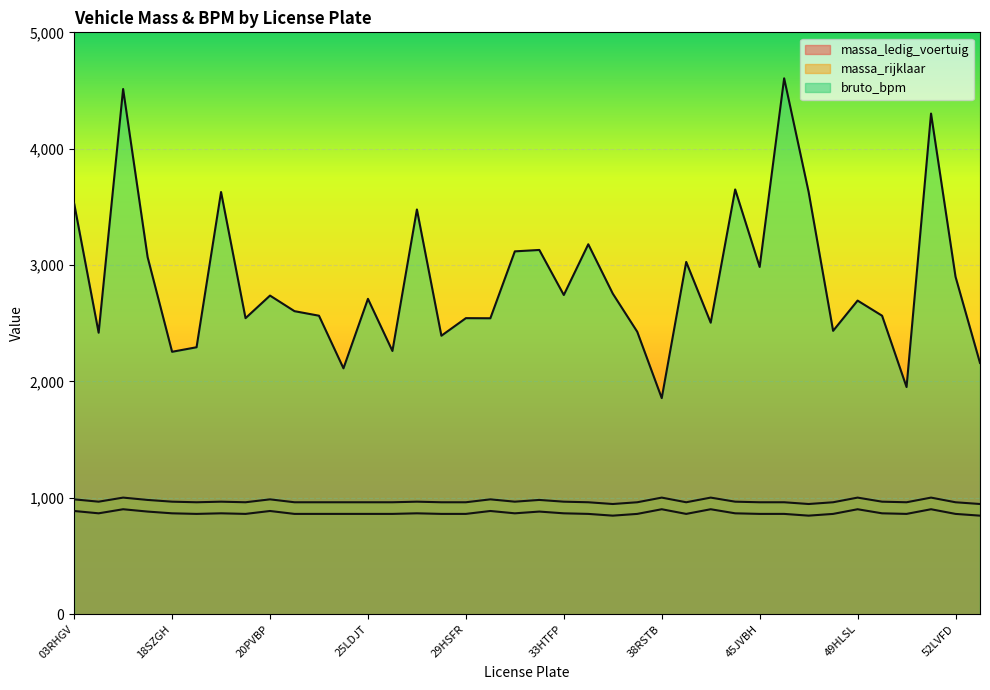

Reading left to right, list all the values displayed in this chart.

massa_ledig_voertuig: 887	867	902	882	867	862	867	862	887	862	862	862	862	862	867	862	862	887	867	882	867	862	847	862	902	862	902	867	862	862	847	862	902	867	862	902	862	847
massa_rijklaar: 987	967	1002	982	967	962	967	962	987	962	962	962	962	962	967	962	962	987	967	982	967	962	947	962	1002	962	1002	967	962	962	947	962	1002	967	962	1002	962	947
bruto_bpm: 3529	2419	4513	3069	2255	2294	3628	2544	2738	2604	2565	2113	2710	2262	3478	2393	2544	2543	3118	3130	2743	3179	2755	2427	1857	3027	2505	3650	2984	4605	3628	2435	2695	2565	1952	4302	2900	2159